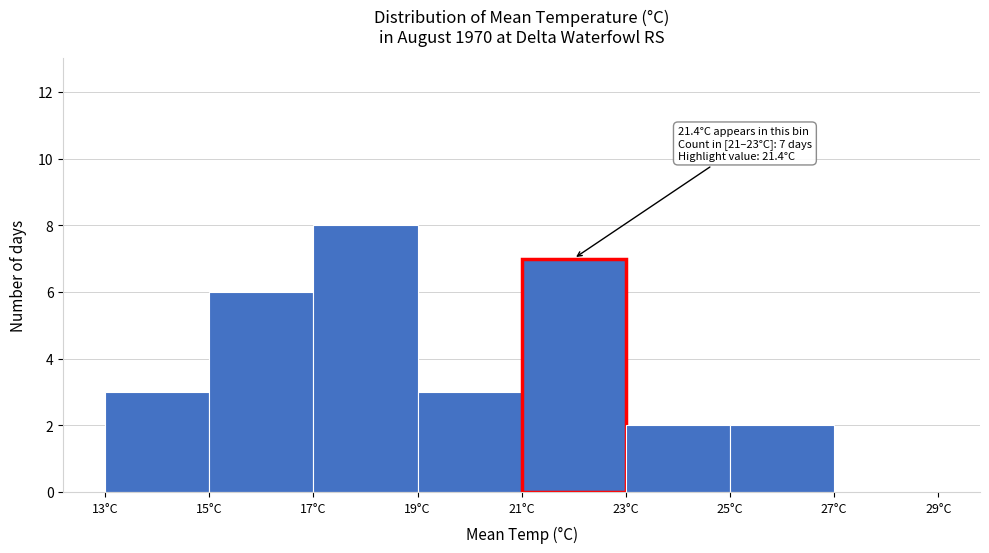

Which range on the x-axis has the tallest bar?

17 to 19